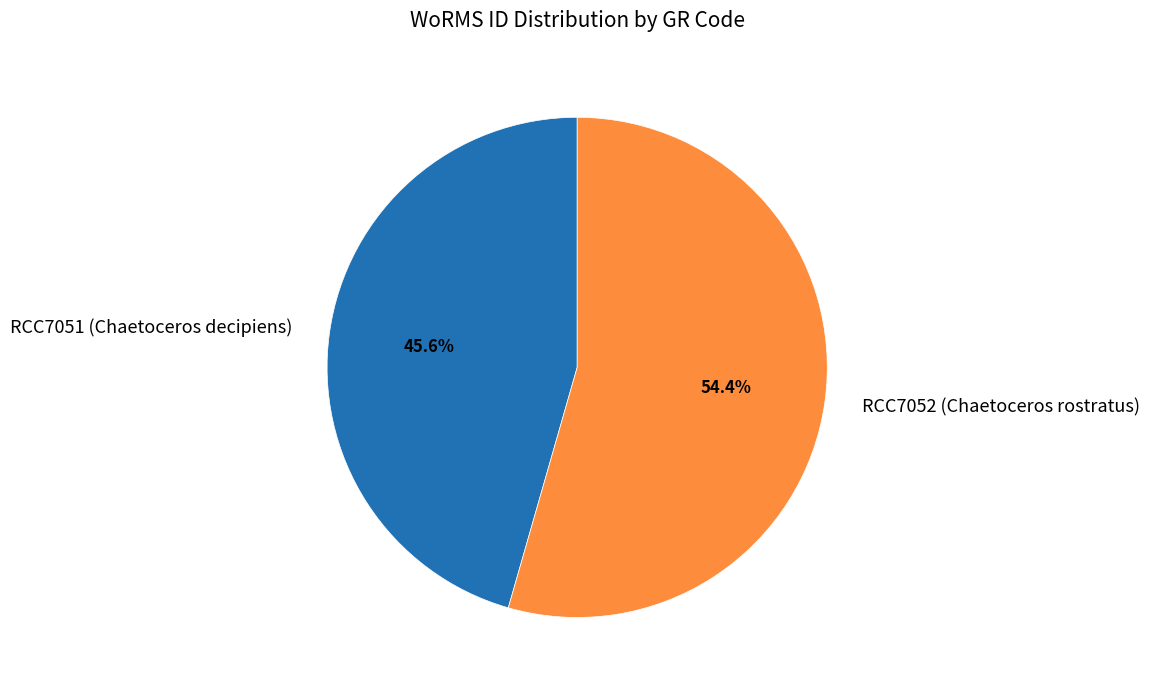

To the nearest percent, what percentage of the pie is RCC7052 (Chaetoceros rostratus)?

54%